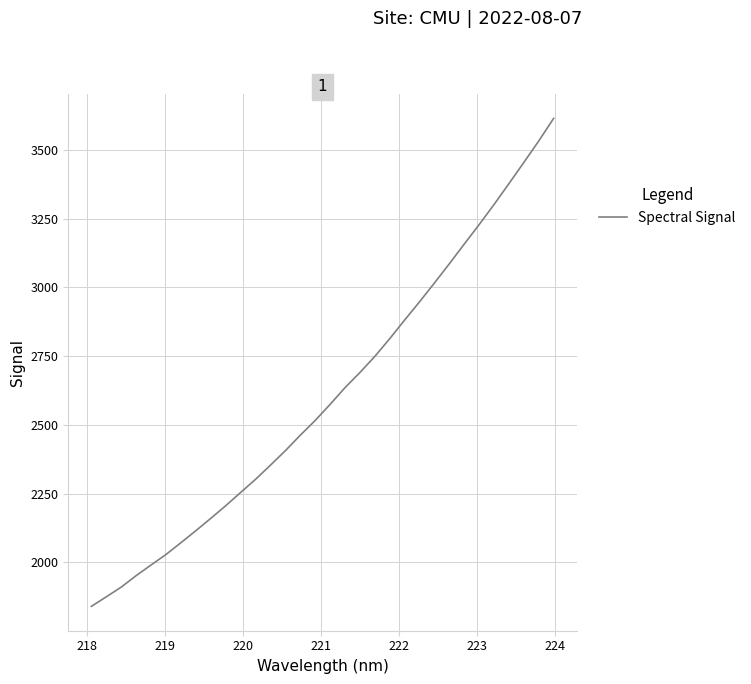

What is the difference between the maximum and minimum values?

1775.3